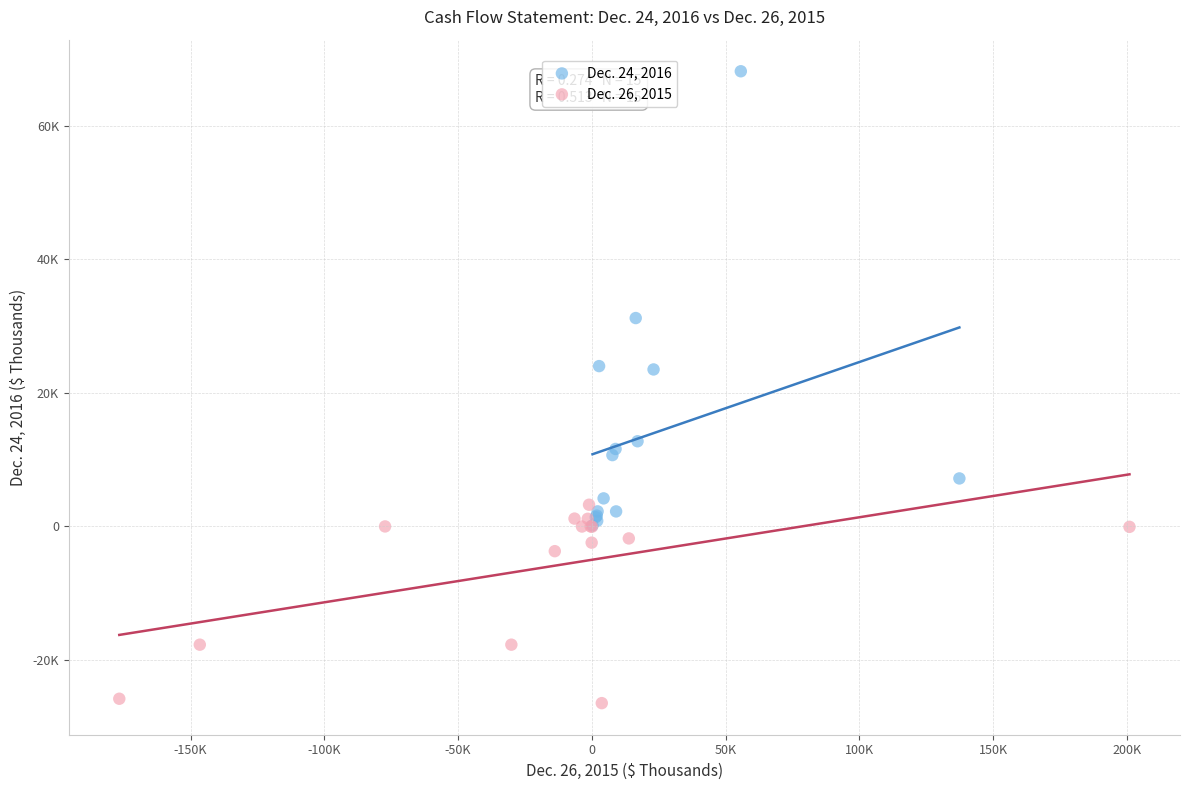

Which series has the widest spread of Y values?

Dec. 24, 2016